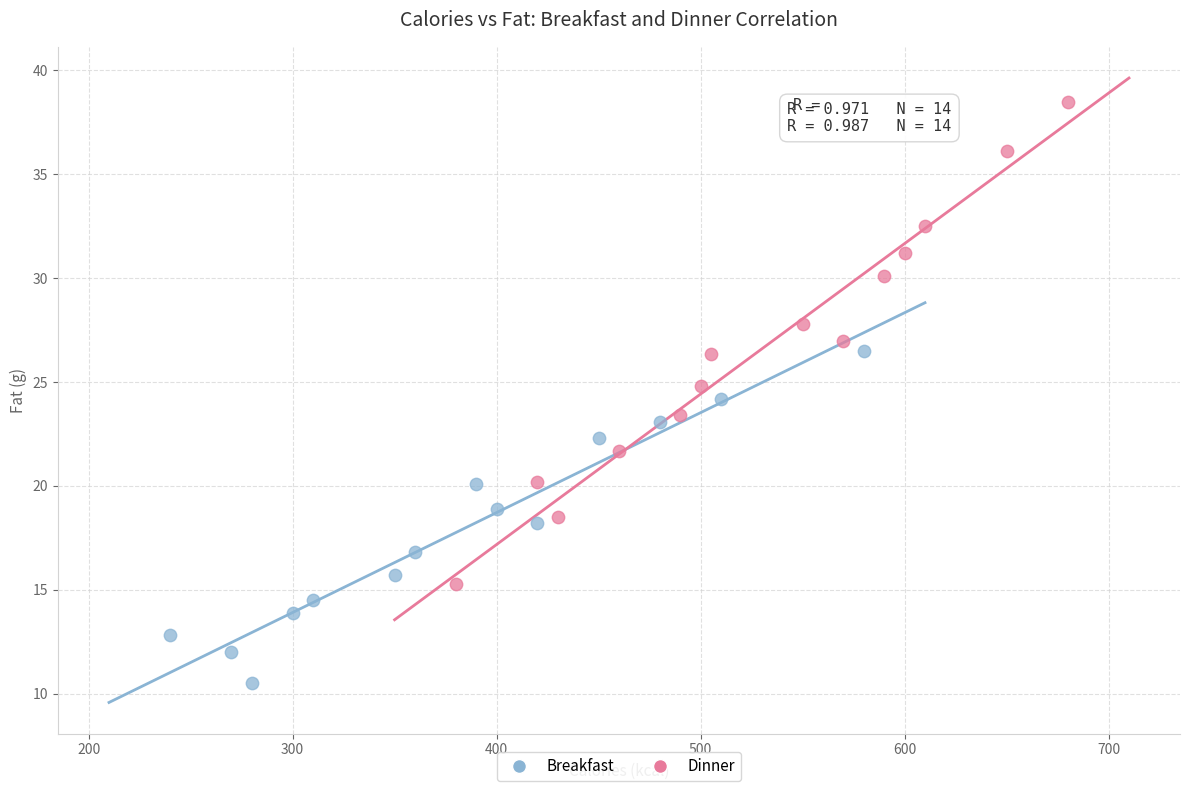

Which series contains the lowest Y value?

Breakfast